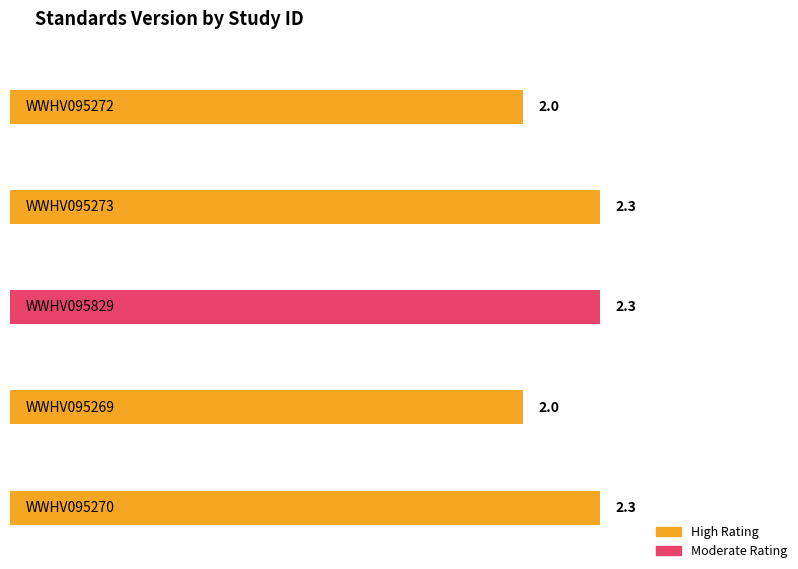

How many bars are there in total?

5